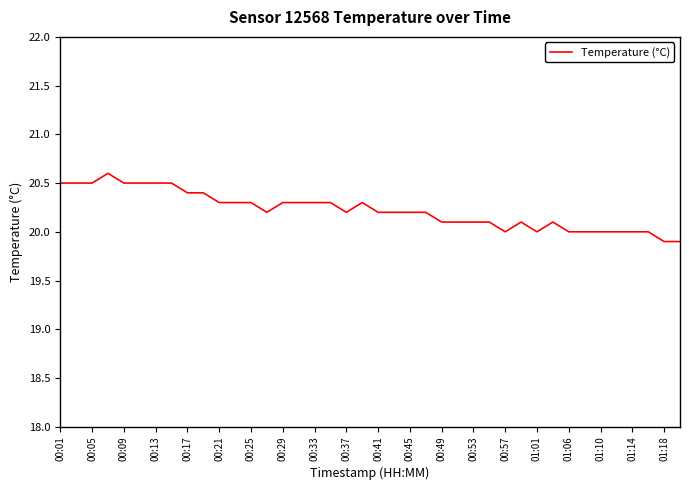

What is the difference between the maximum and minimum values?

0.7